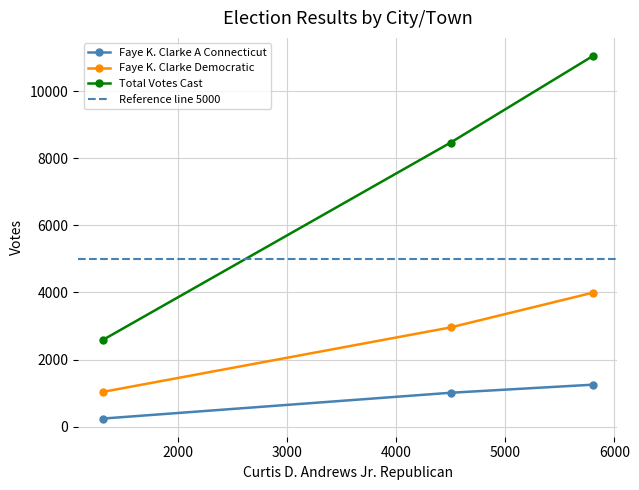

Which series has the widest spread of values?

Total Votes Cast